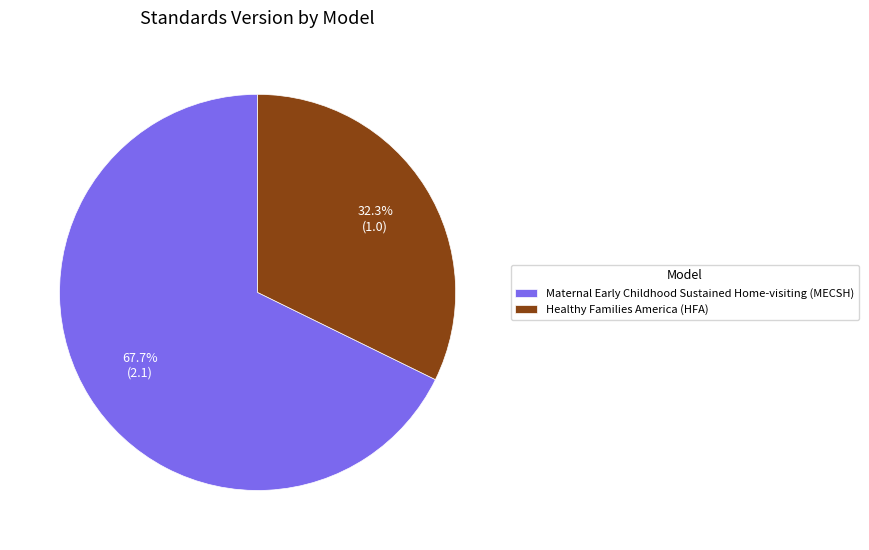

Is it true that Healthy Families America (HFA) is 42% of the pie?

False